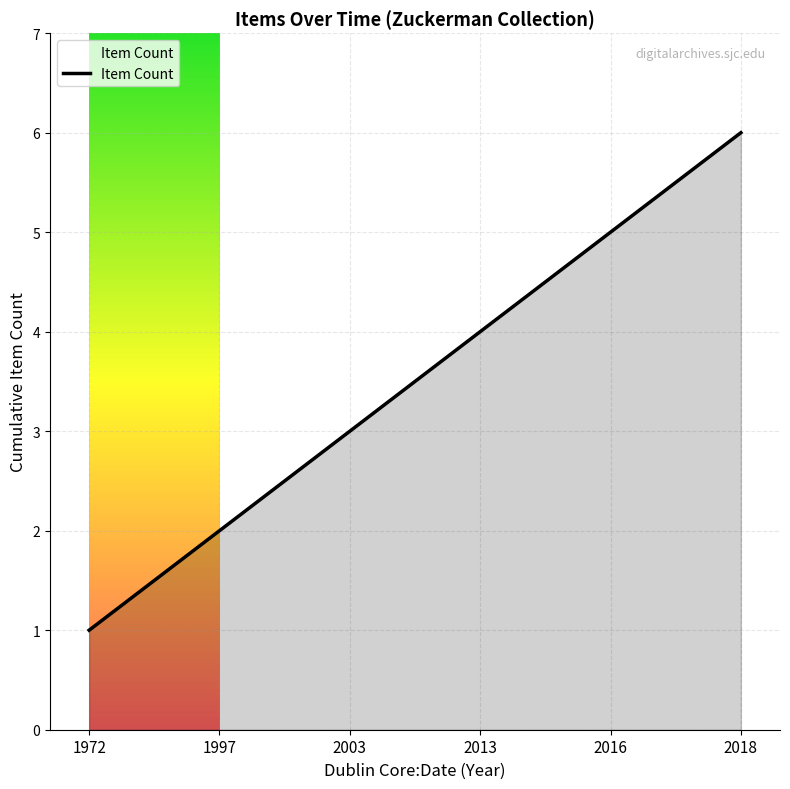

What is the greatest value displayed?

6